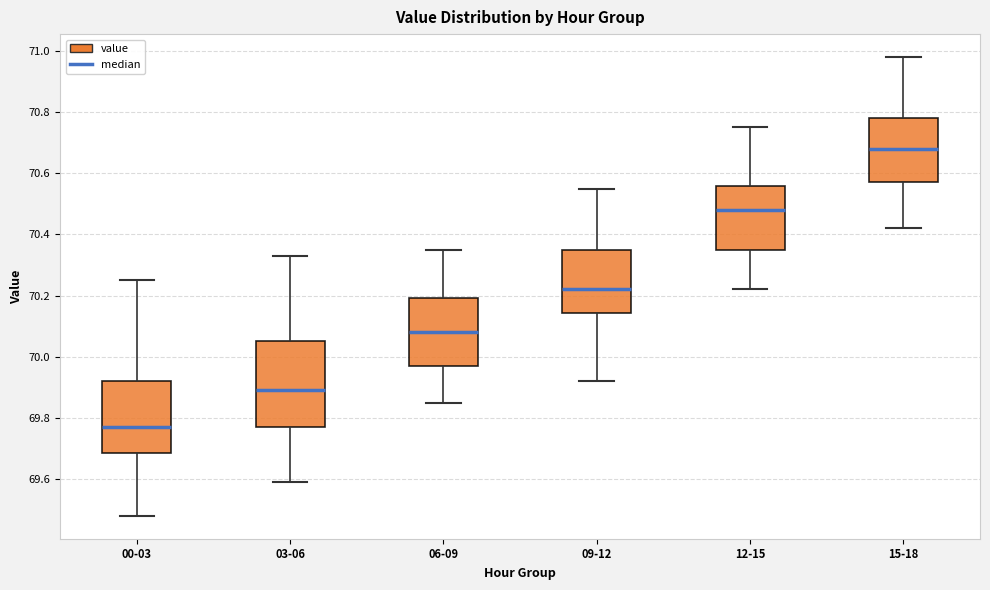

Which box's median line is the highest?

15-18